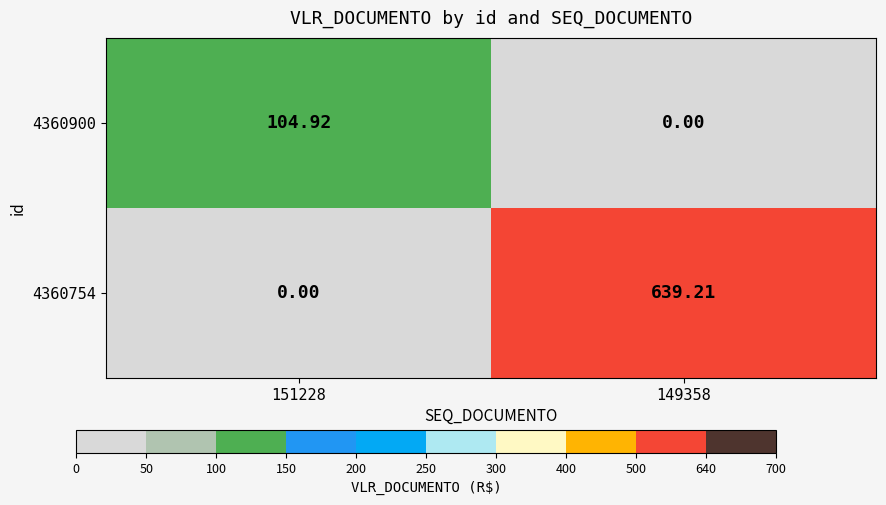

List the series in order of their peak value, highest first.

4360754, 4360900